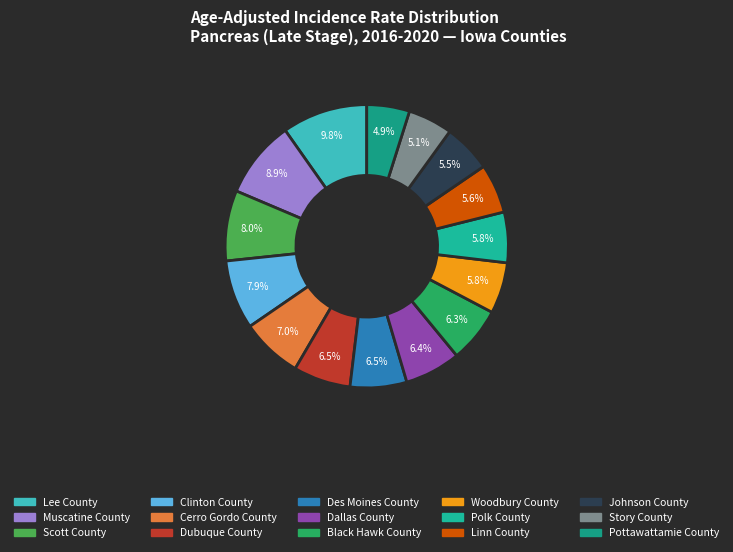

Do Story County and Dallas County together represent more than half of the pie?

No